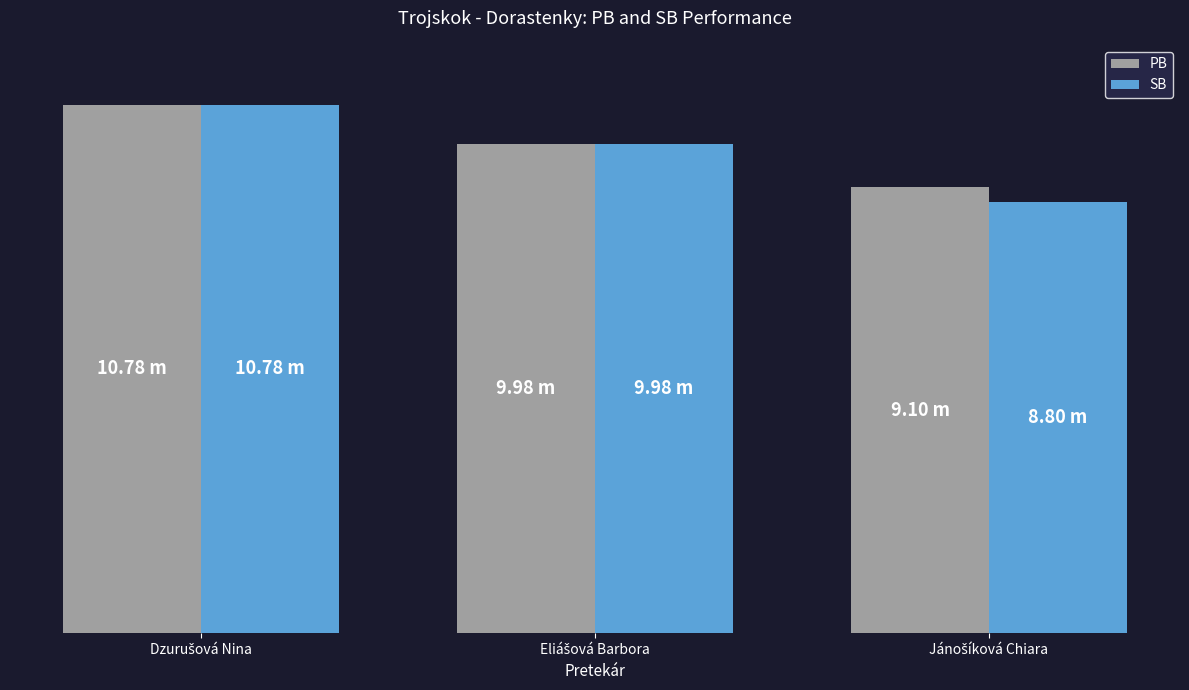

Rank the series by their average value, from highest to lowest.

PB, SB